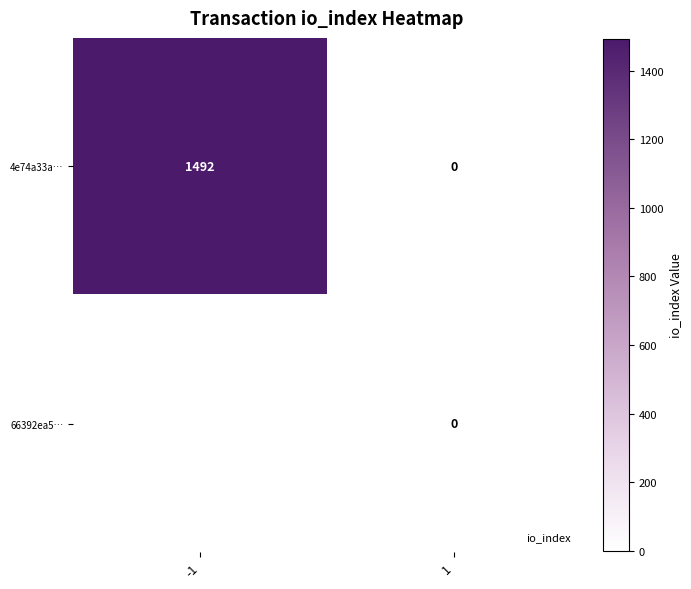

The 4e74a33a… series shows 0 at 1. True or false?

True